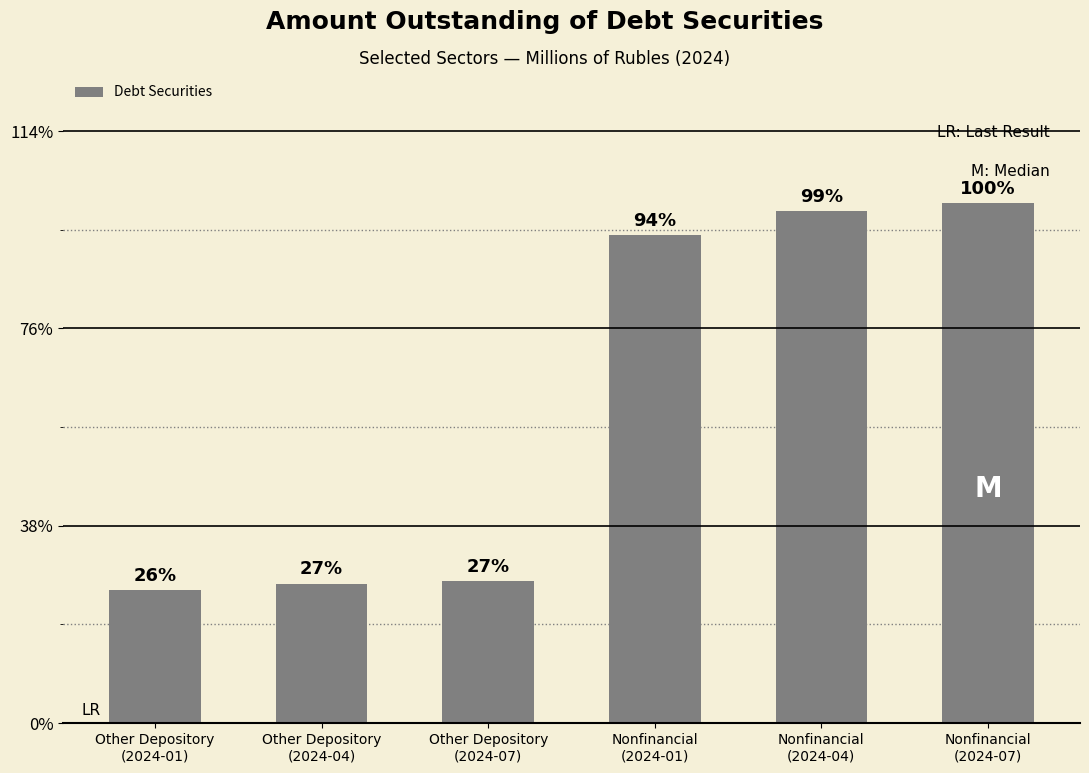

Is it true that the value at Other Depository
(2024-01) is 3904545?

False